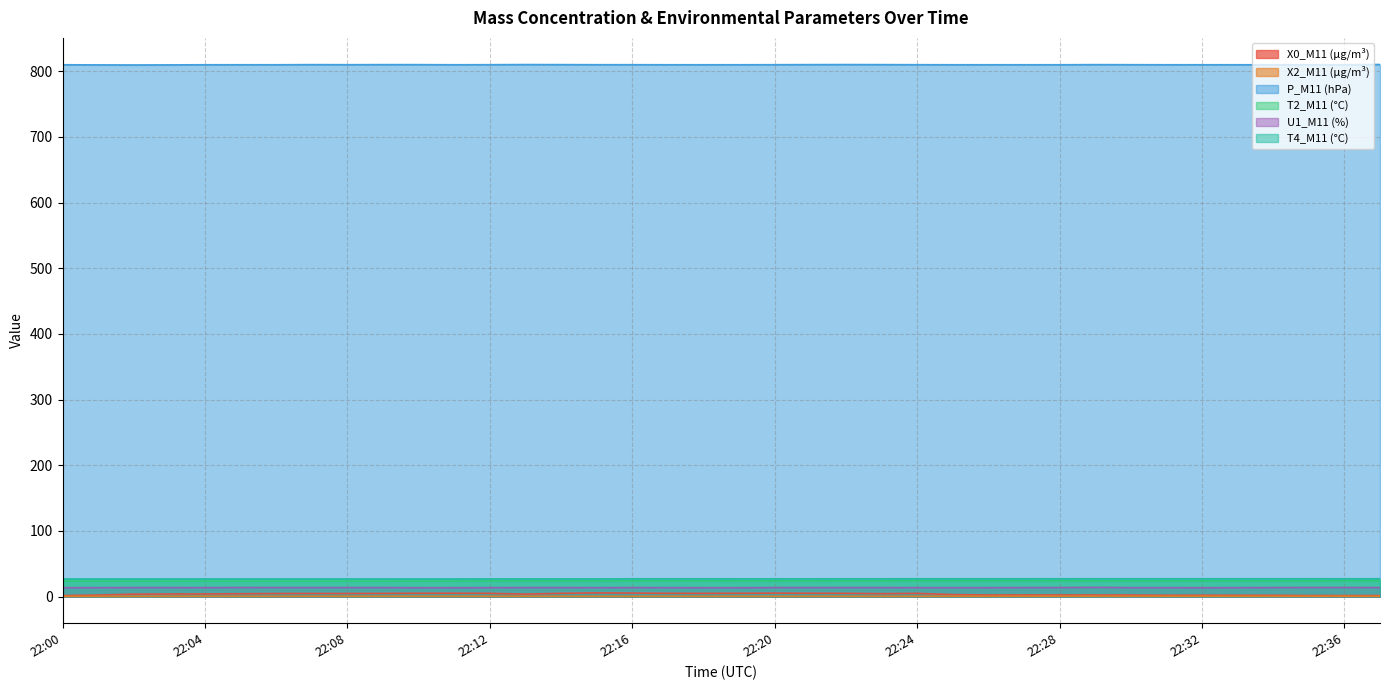

At how many categories does at least one series exceed 659?

38